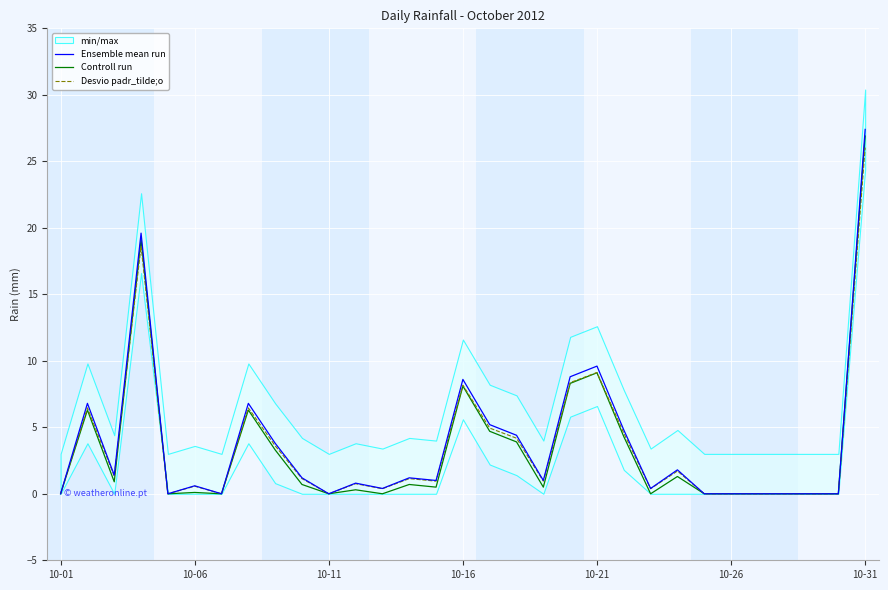

How many positive values does the Controll run series have?

19